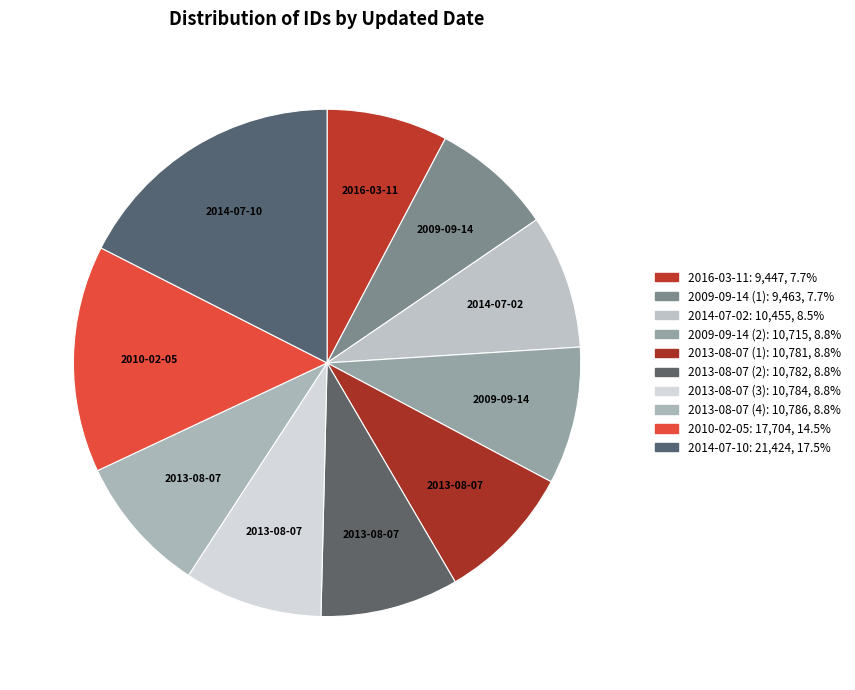

Count the number of slices in the pie.

10